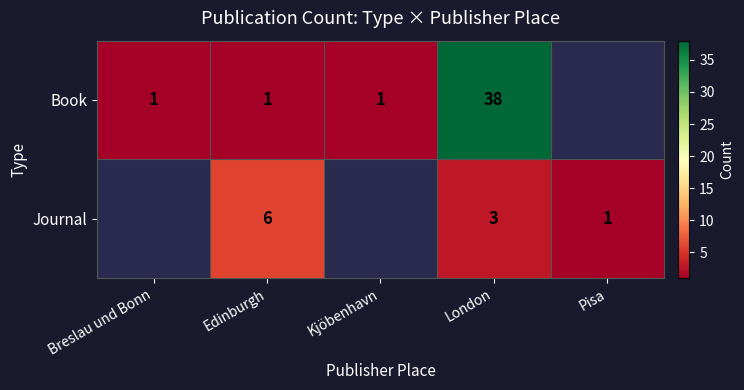

The value of Journal at London is 3. True or false?

True